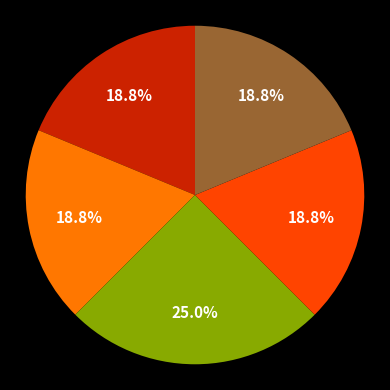

Is there any slice that represents more than half of the pie?

No